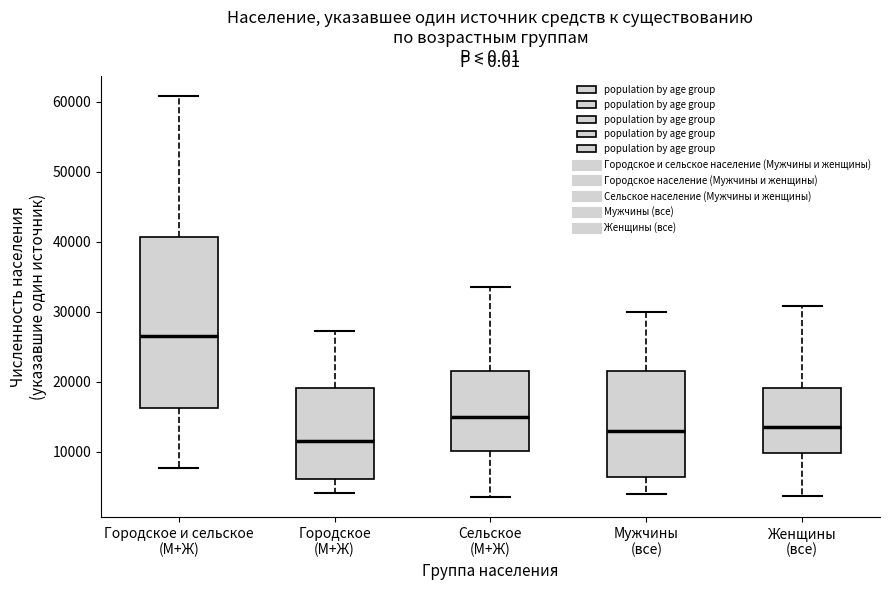

Where is the lower edge of the box for Городское и сельское (М+Ж) on the y-axis? The values are not printed on the chart, so give them approximately, as read against the axis.

16000